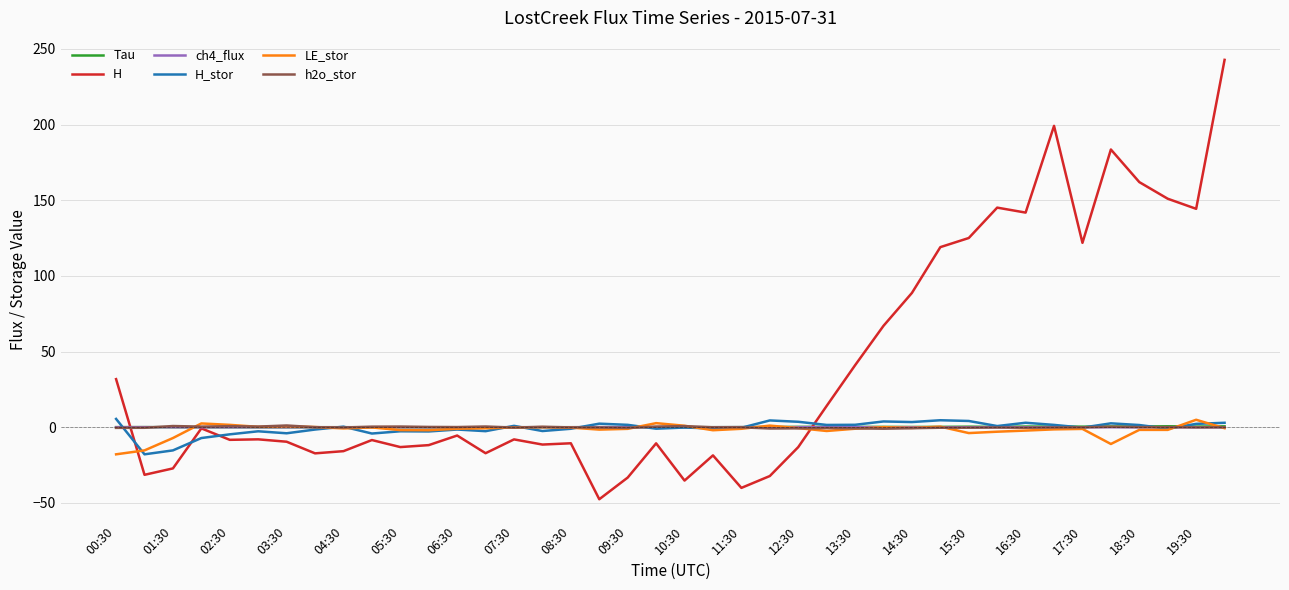

Which series has the widest spread of values?

H